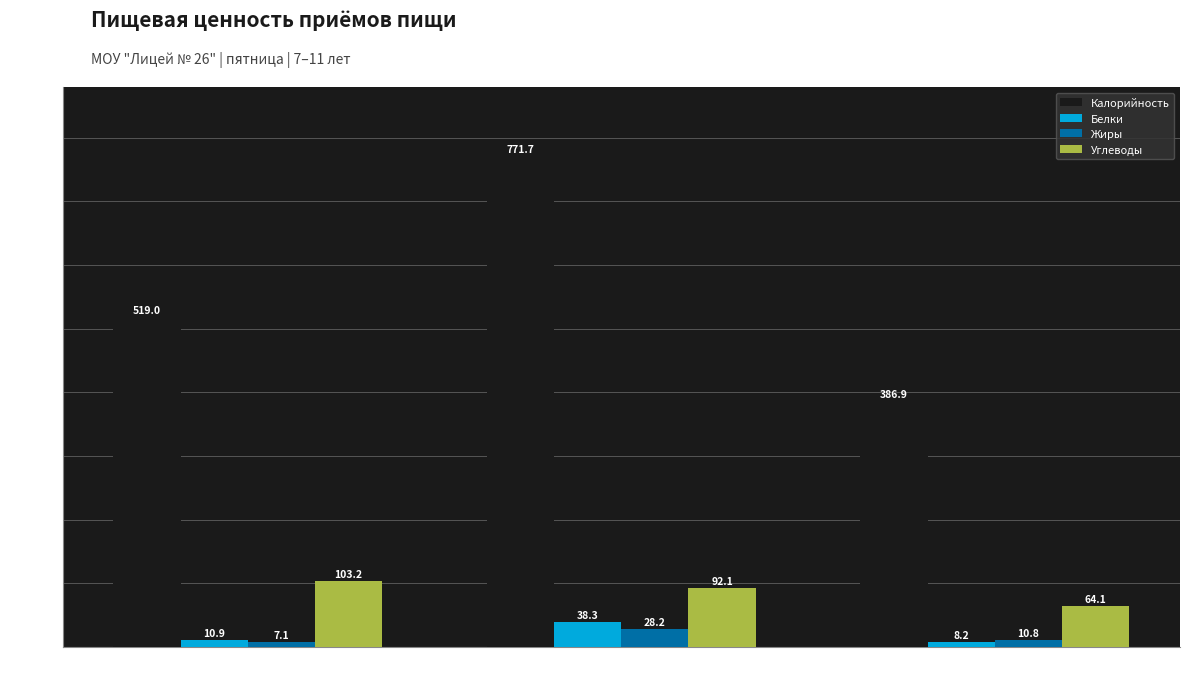

What is the sum of all Белки values?

57.4